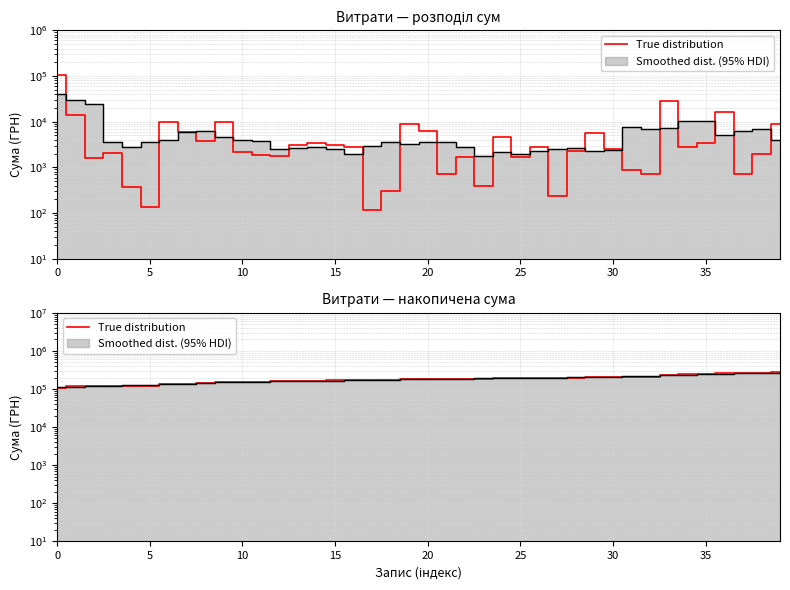

What is the label of the 12th point from the left?

11